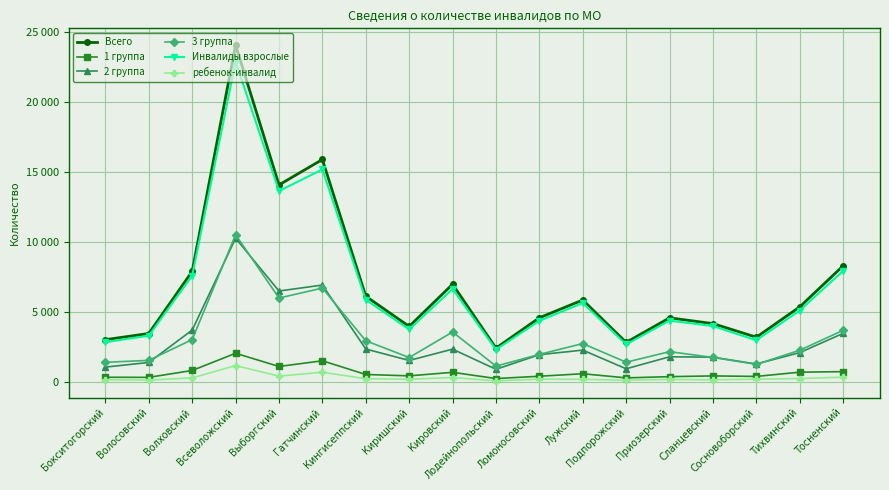

Which series has the widest spread of values?

Всего